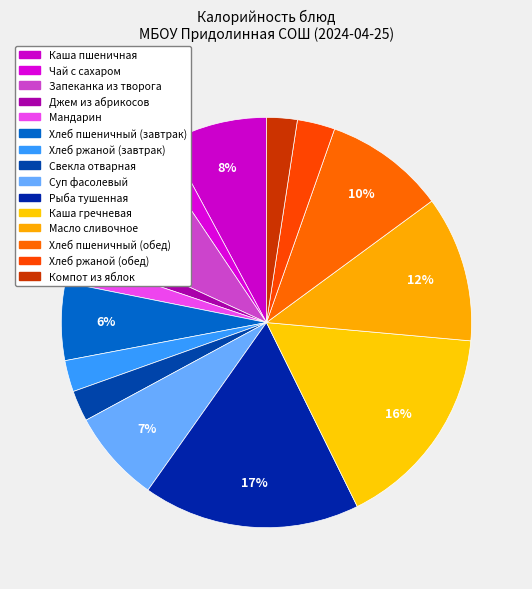

Count the number of slices in the pie.

15